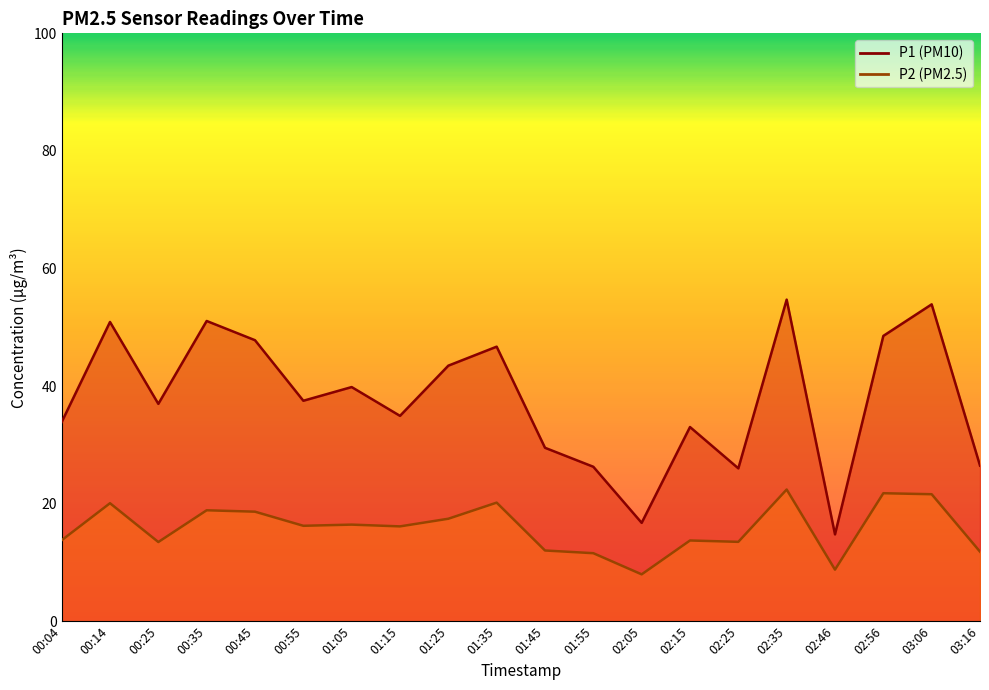

Does the chart display data point markers on the line(s)?

No